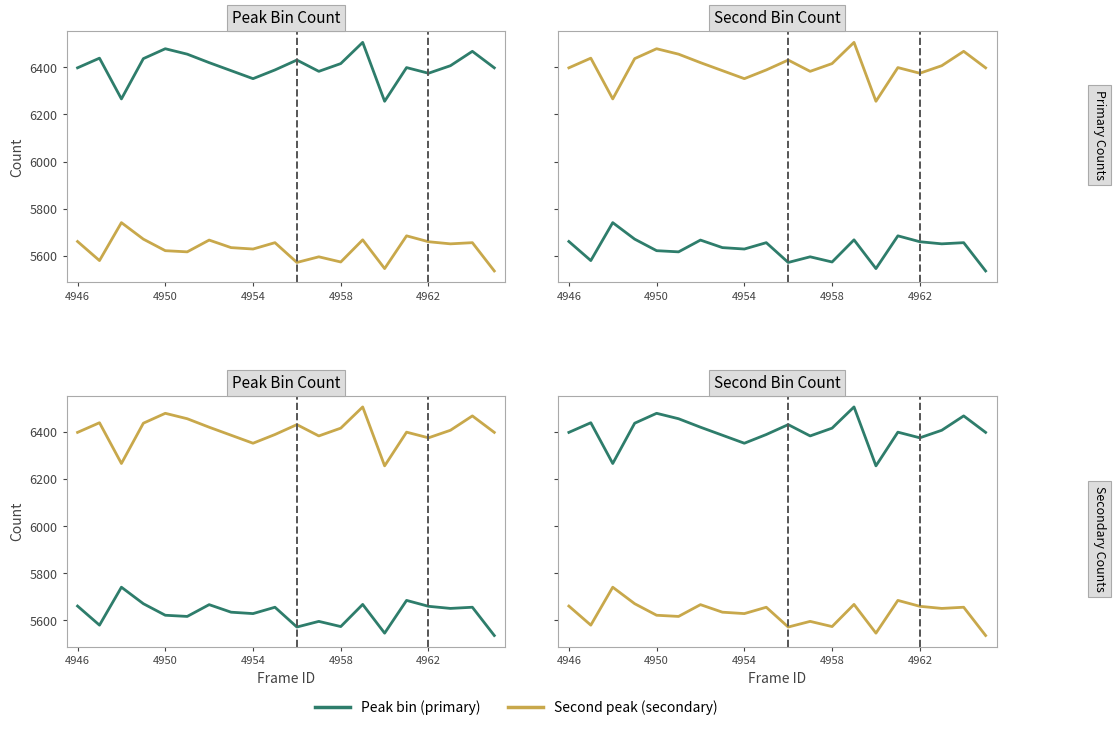

How many data points does each series have?

20